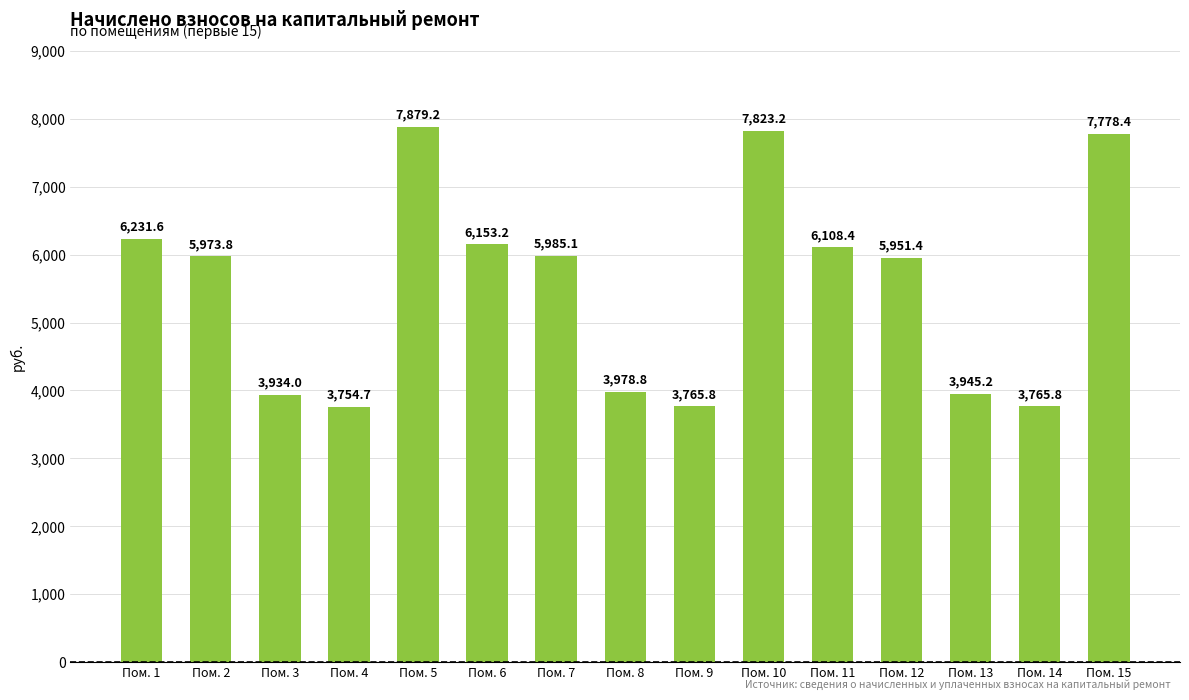

The chart shows a value of 6231.6 at Пом. 1. True or false?

True